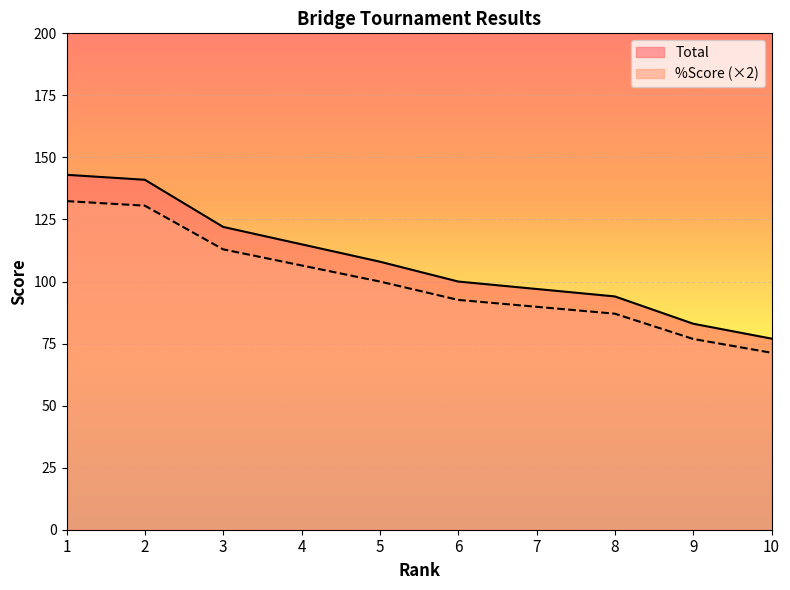

True or false: %Score (×2) and Total cross at least once.

False